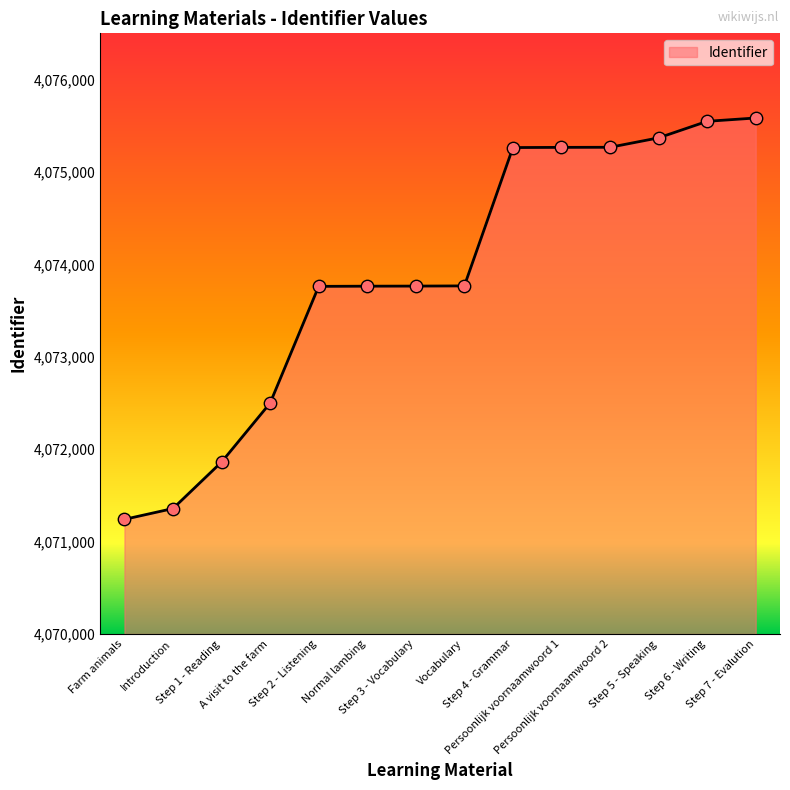

Which has a higher value, Step 4 - Grammar or Step 7 - Evalution?

Step 7 - Evalution